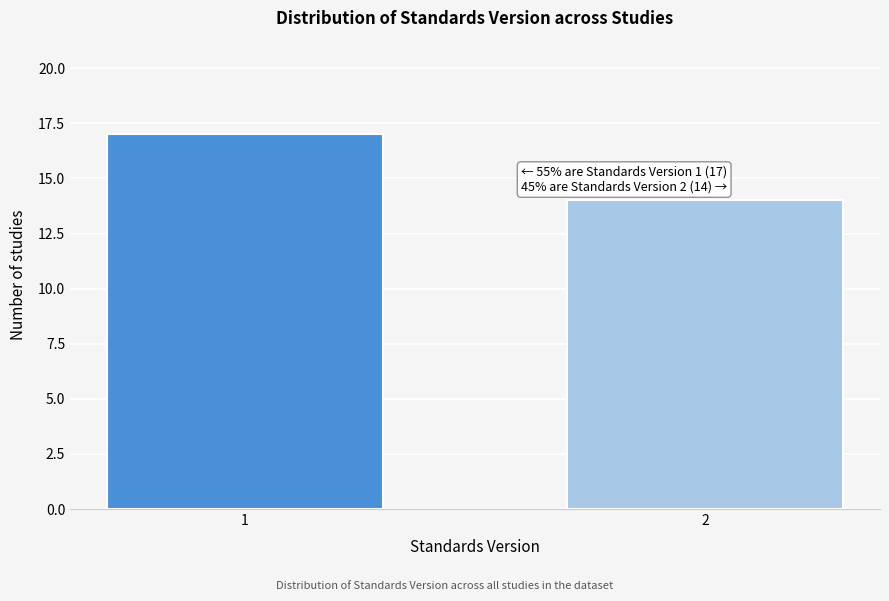

Reading right to left, list all the values displayed in this chart.

2=14	1=17